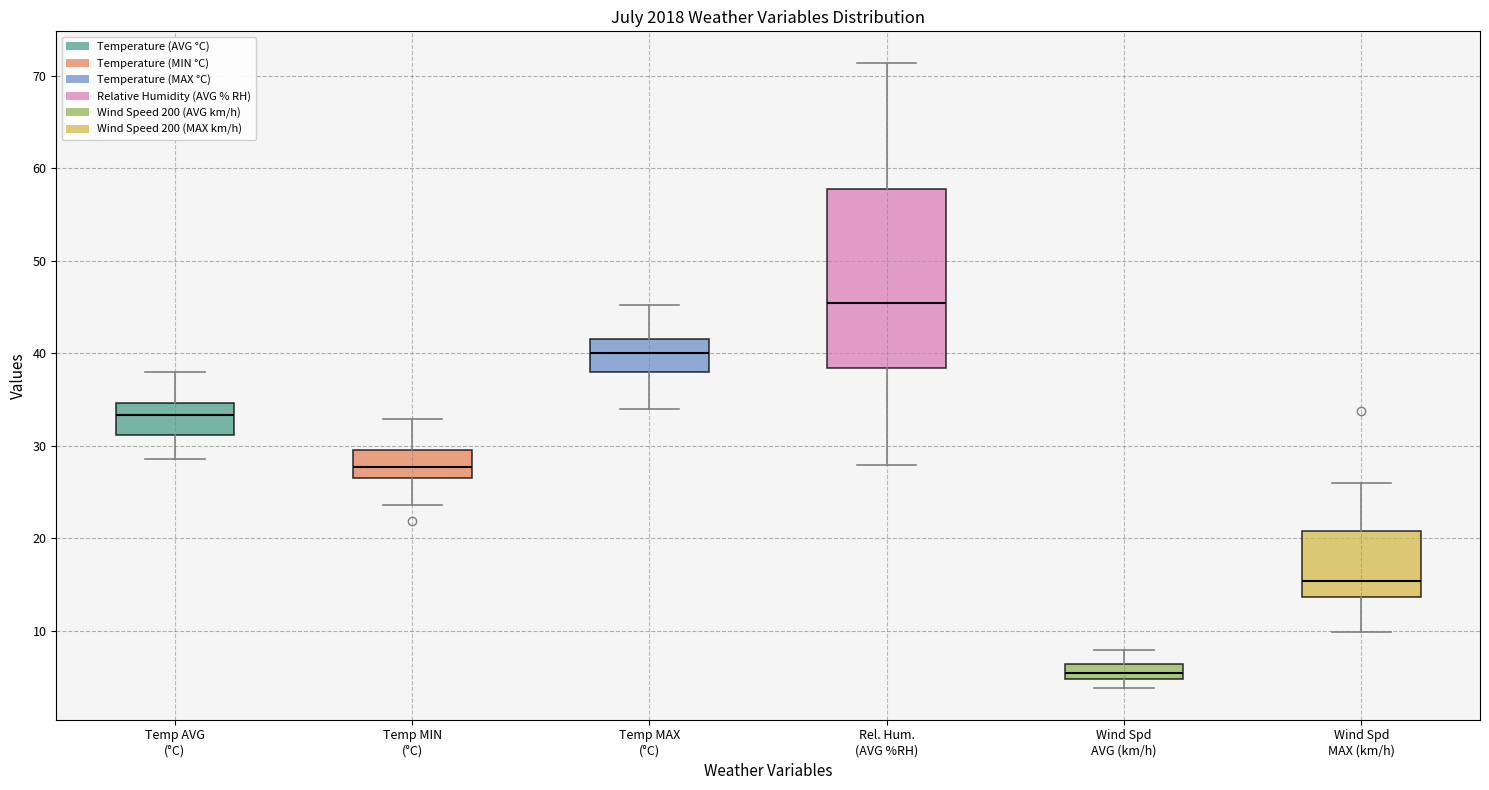

Where does the median line of the box for Temp AVG (°C) sit on the y-axis? The values are not printed on the chart, so give them approximately, as read against the axis.

33